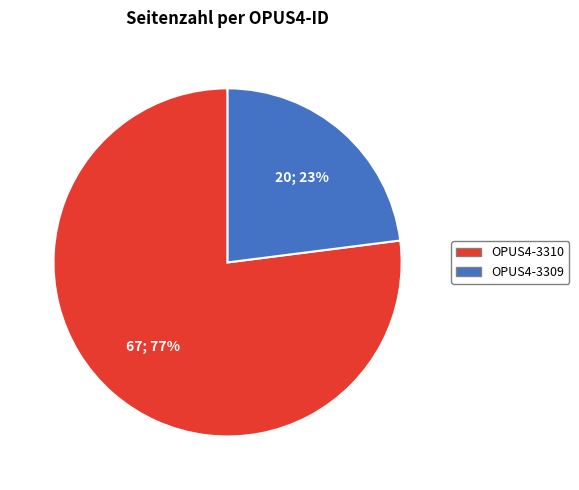

Rank the categories by value from lowest to highest.

OPUS4-3309, OPUS4-3310